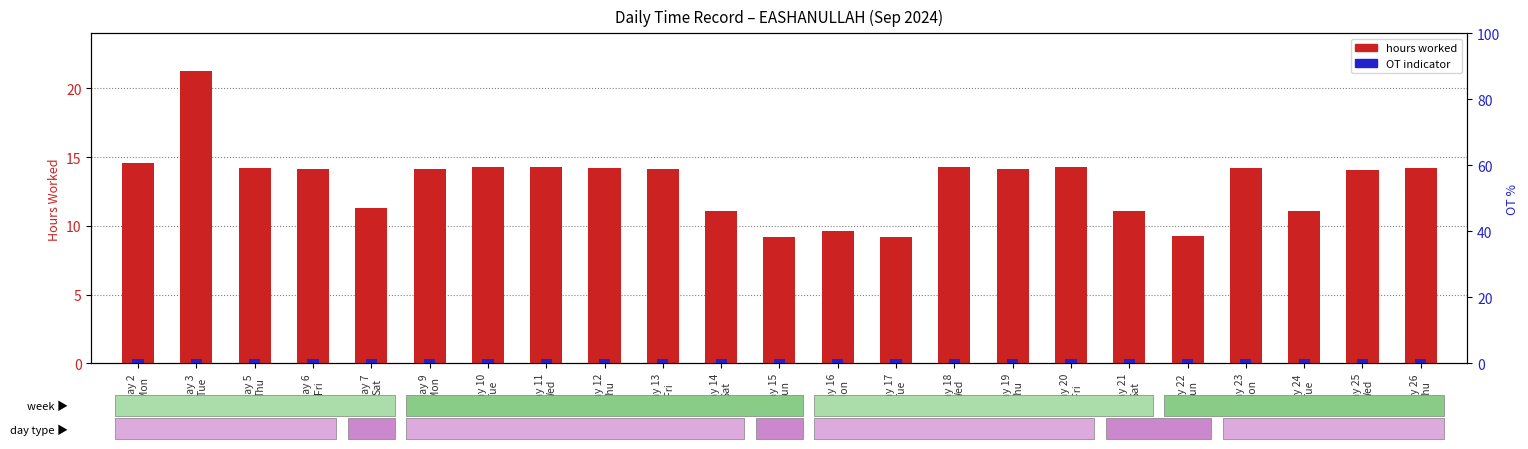

Which label corresponds to the smallest value in the chart?

Day 2
Mon